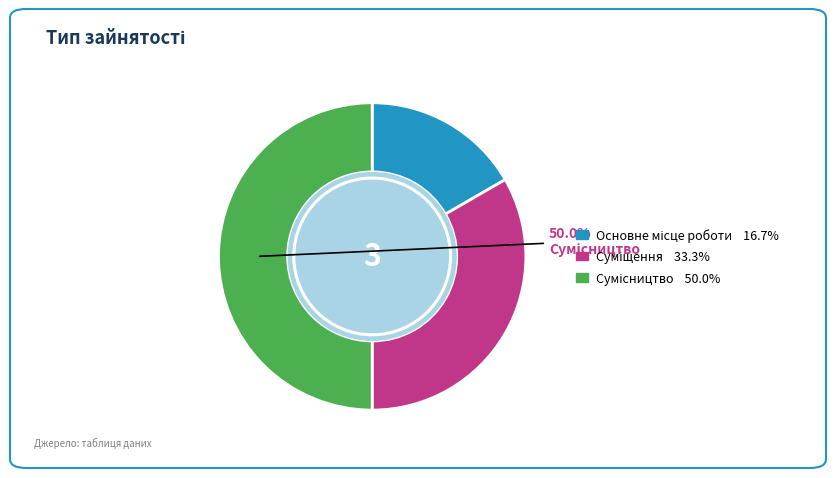

How many slices are in this pie chart?

3